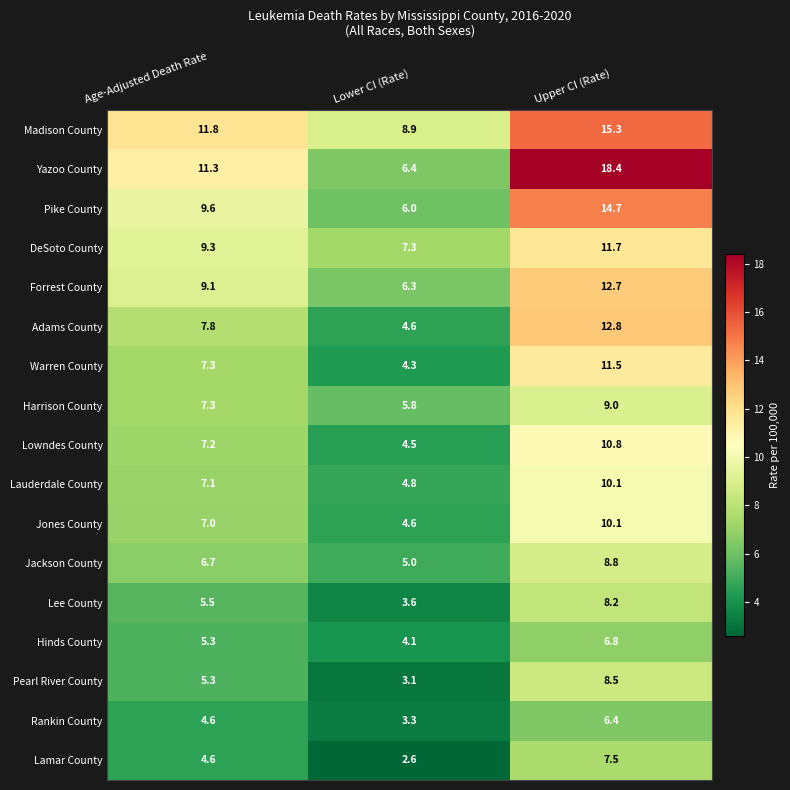

Where is Lowndes County nearest to the value 7?

Age-Adjusted Death Rate